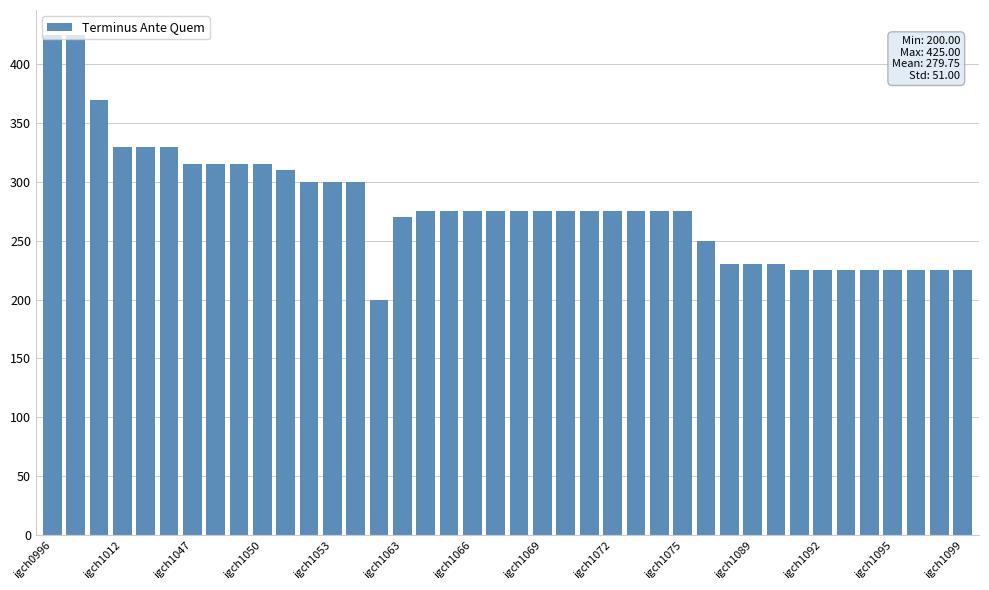

What is the value of the 6th bar from the left?

330